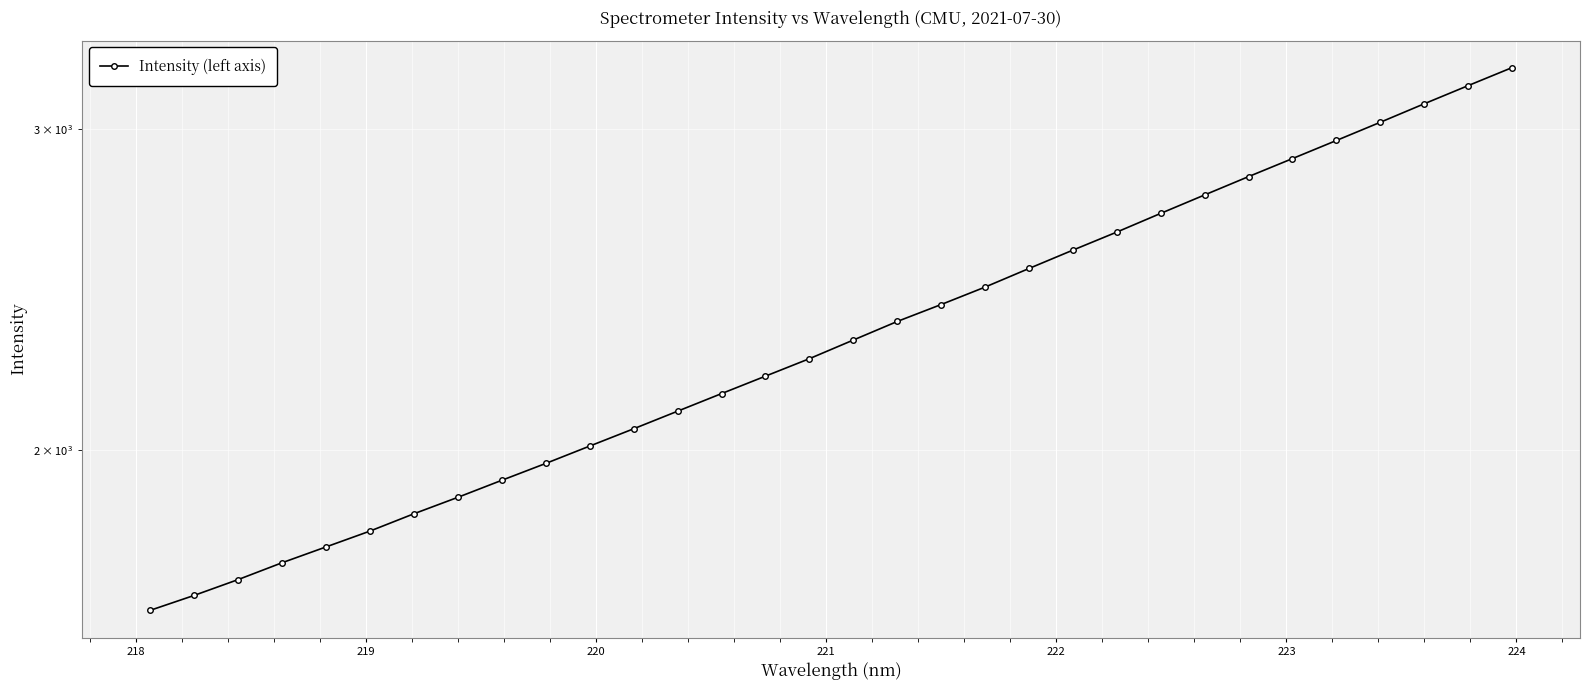

How many data points are above 2298?

16